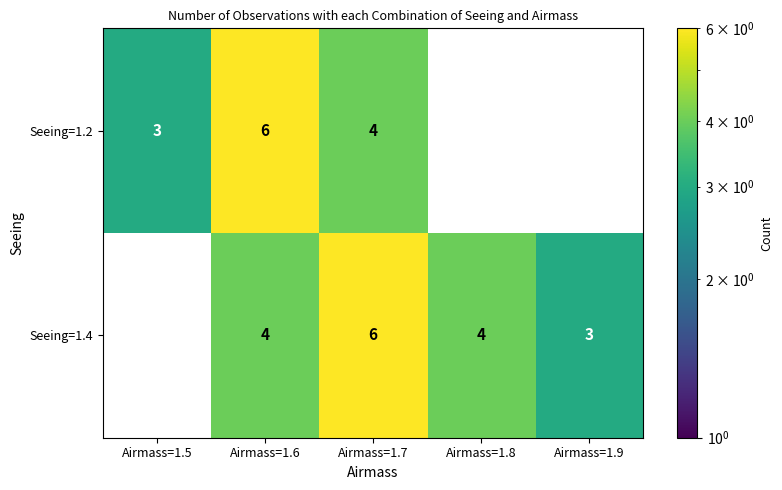

At how many categories does at least one series exceed 0?

5